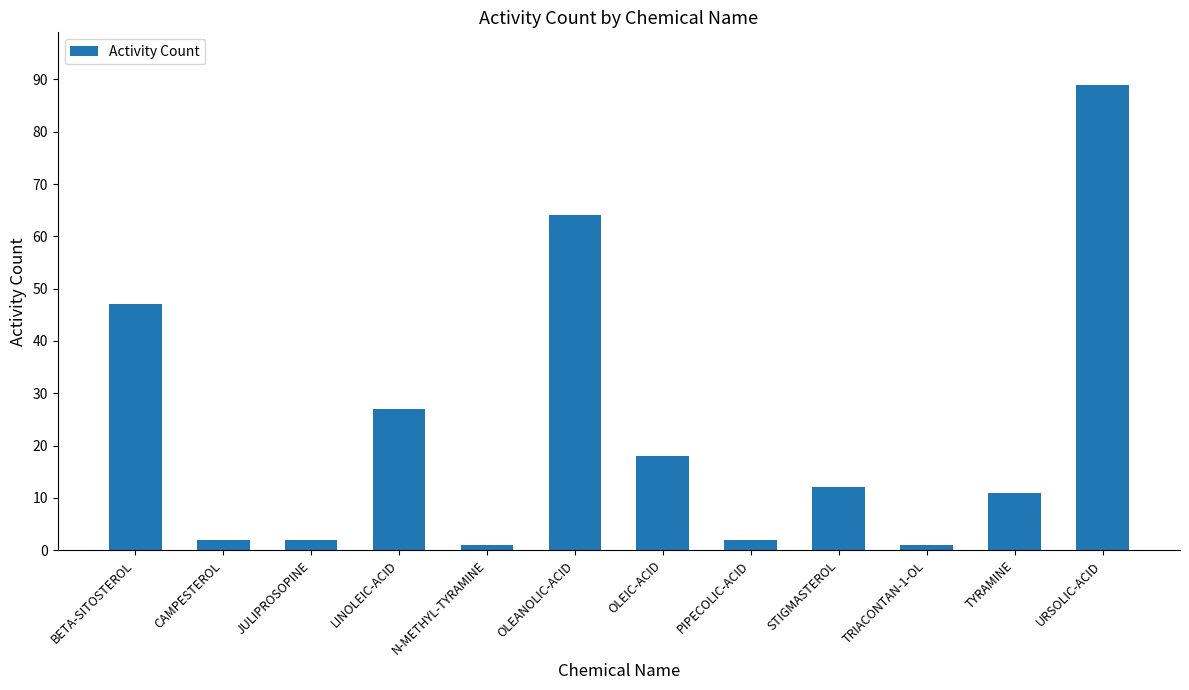

Does the chart contain stacked bars?

No